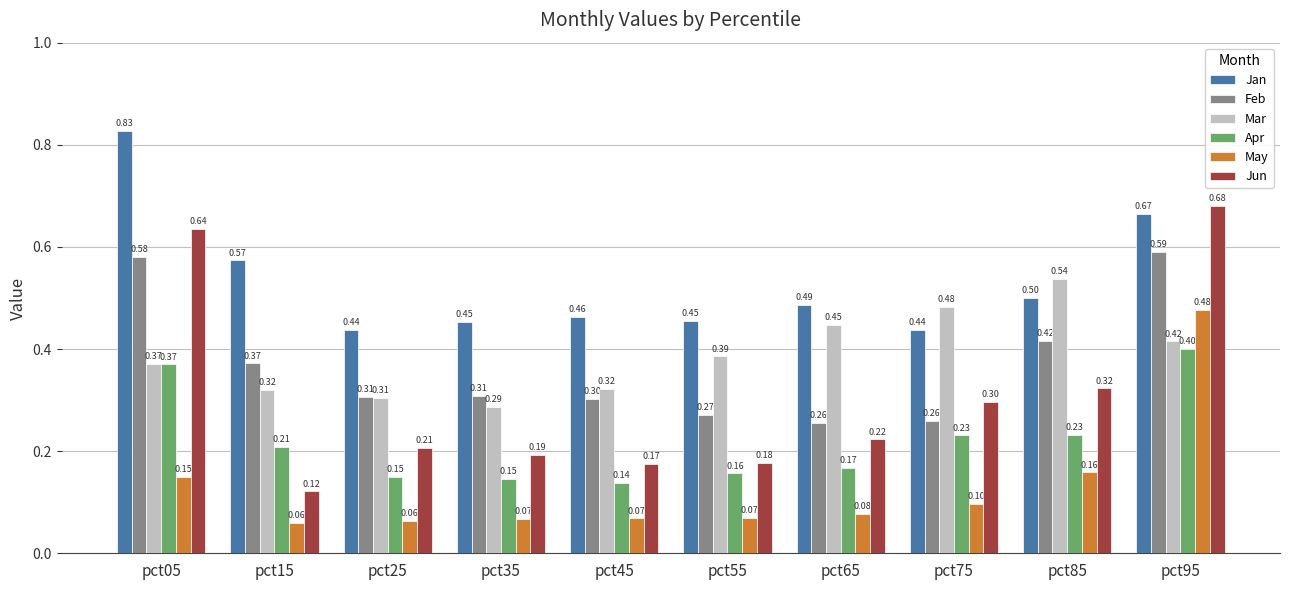

What value does the Jan series have at pct55?

0.5